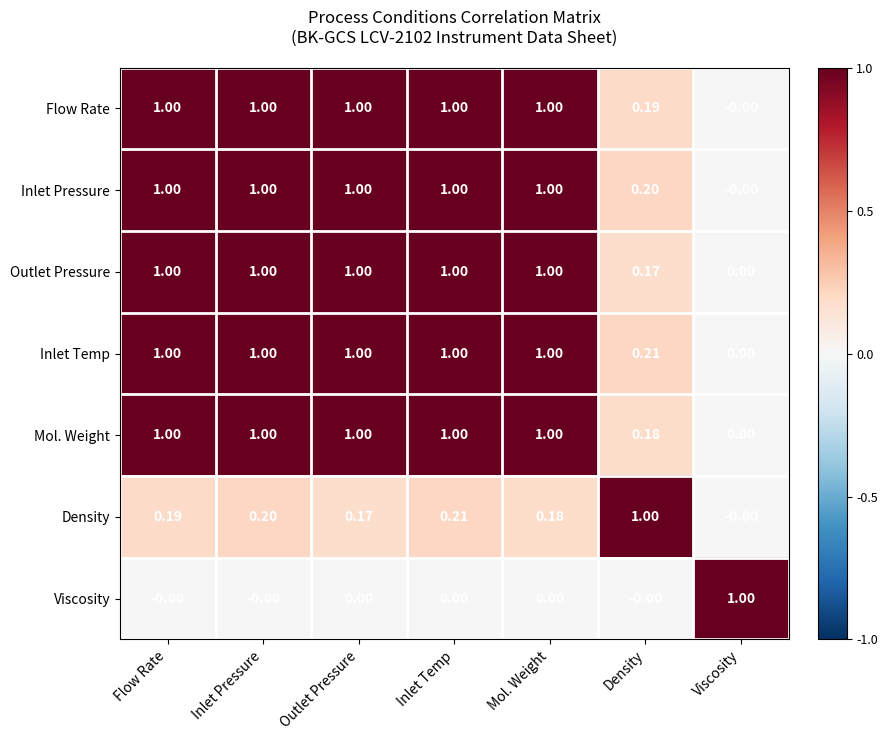

Where is Flow Rate nearest to the value 0?

Viscosity